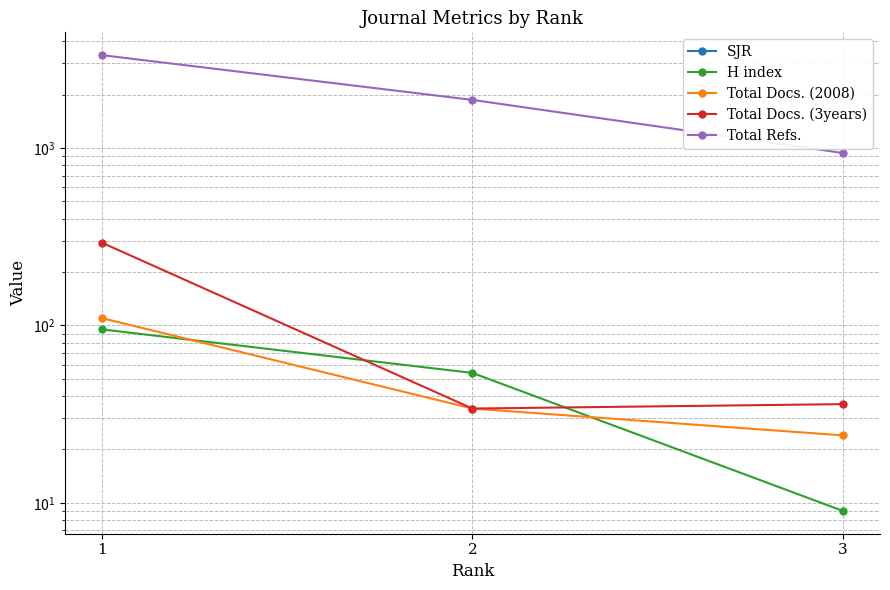

Reading left to right, what are all the values shown in this chart?

SJR: 1=0	2=0	3=0
H index: 1=95	2=54	3=9
Total Docs. (2008): 1=110	2=34	3=24
Total Docs. (3years): 1=293	2=34	3=36
Total Refs.: 1=3342	2=1869	3=938